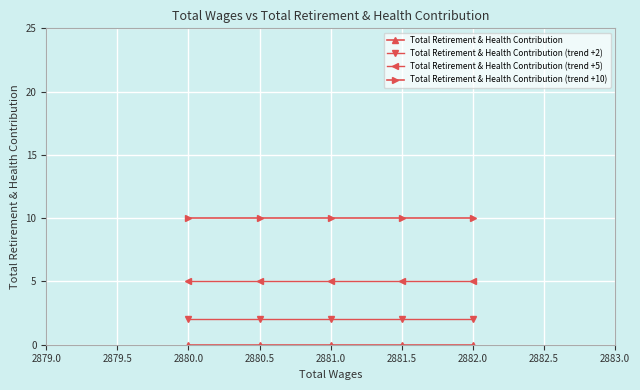

What is the sum of all Total Retirement & Health Contribution (trend +5) values?

25